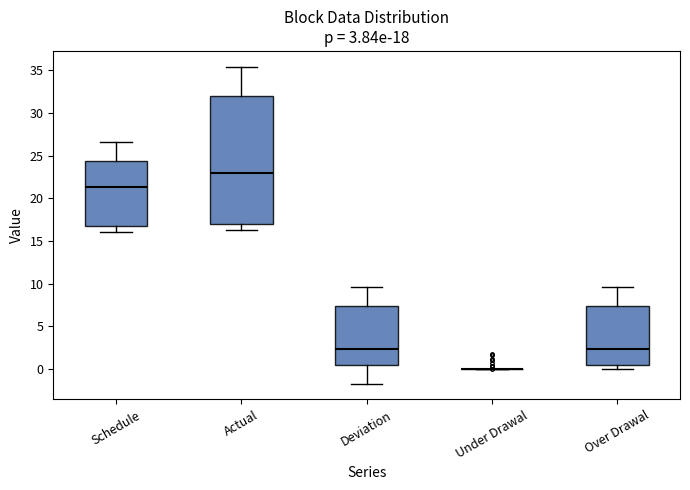

Which box is the tallest, from its lower edge to its upper edge?

Actual